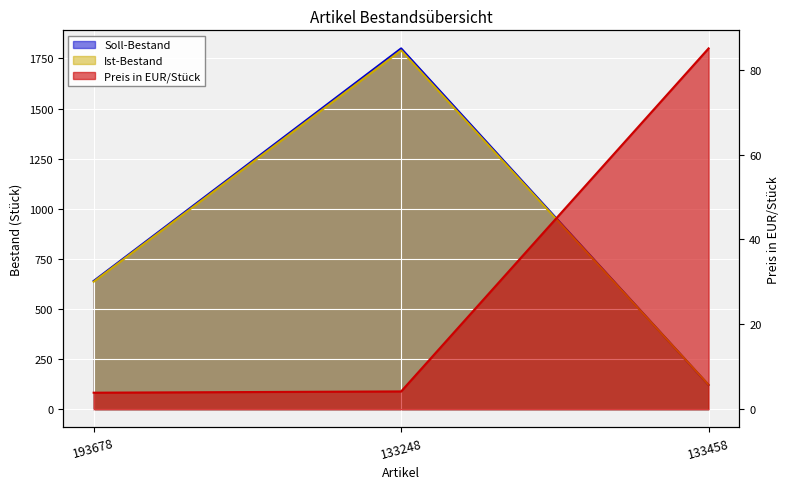

What is the average value of the Preis in EUR/Stück series?

31.0